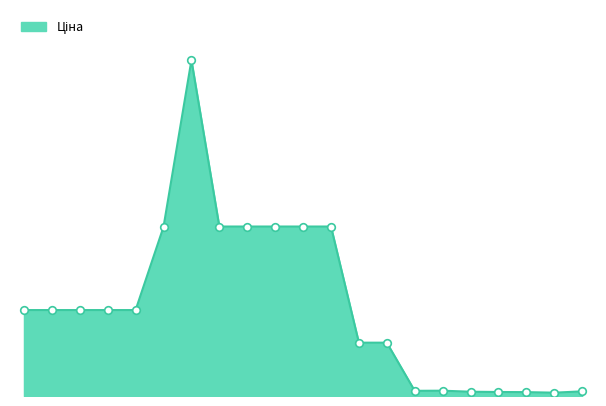

How many lines are shown in the chart?

1